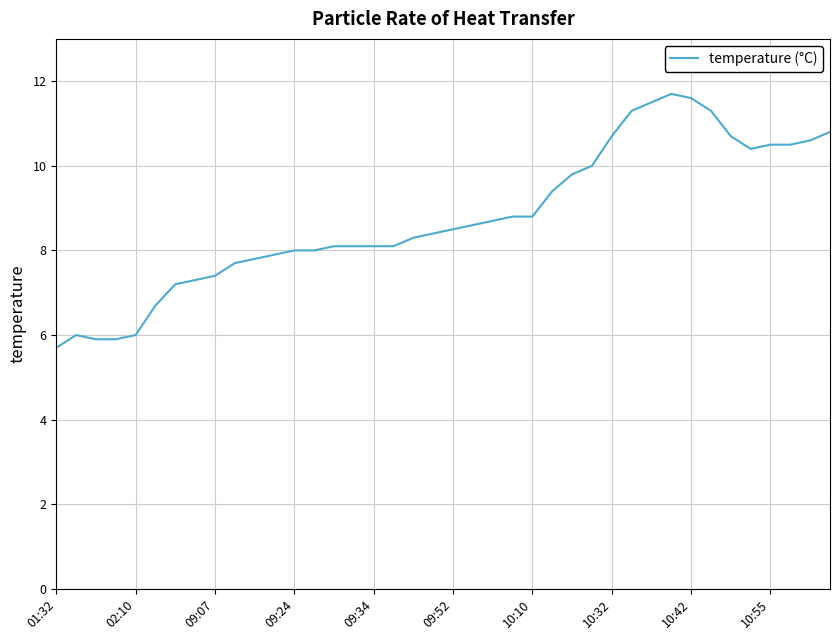

What is the smallest value displayed?

5.7